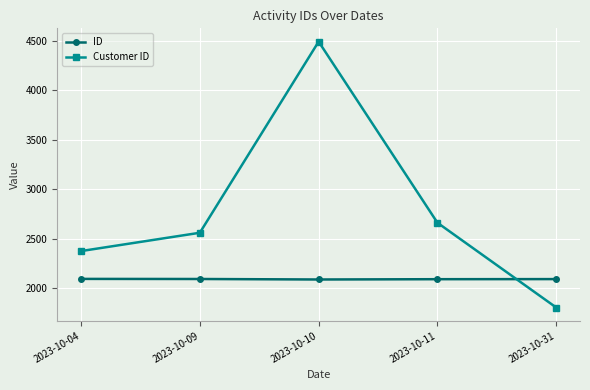

Is the value of ID at 2023-10-04 greater than the value of Customer ID at 2023-10-31?

Yes